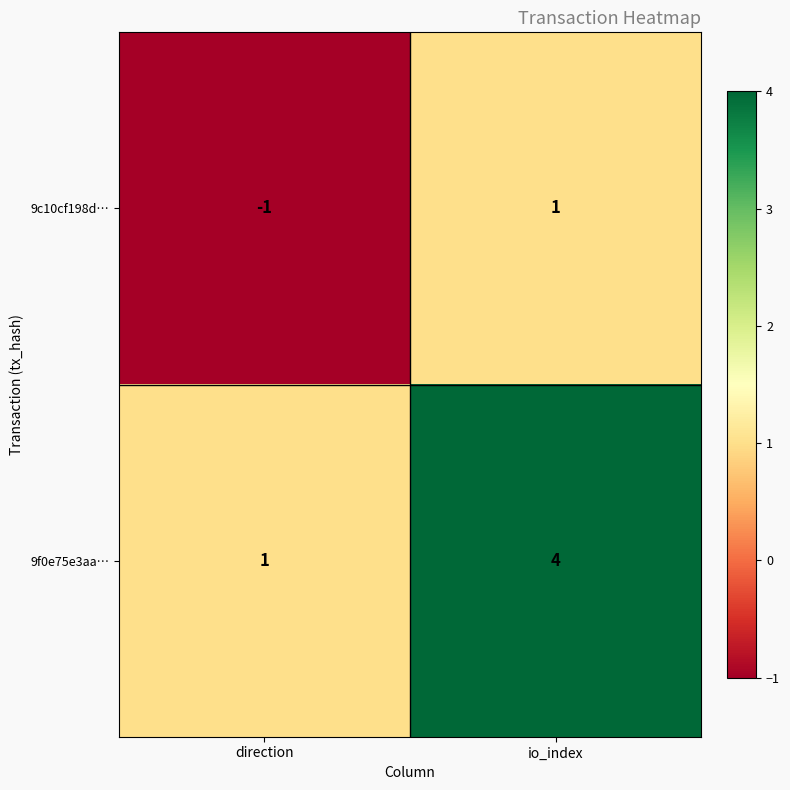

True or false: 9f0e75e3aa… has a value of 4 at io_index.

True